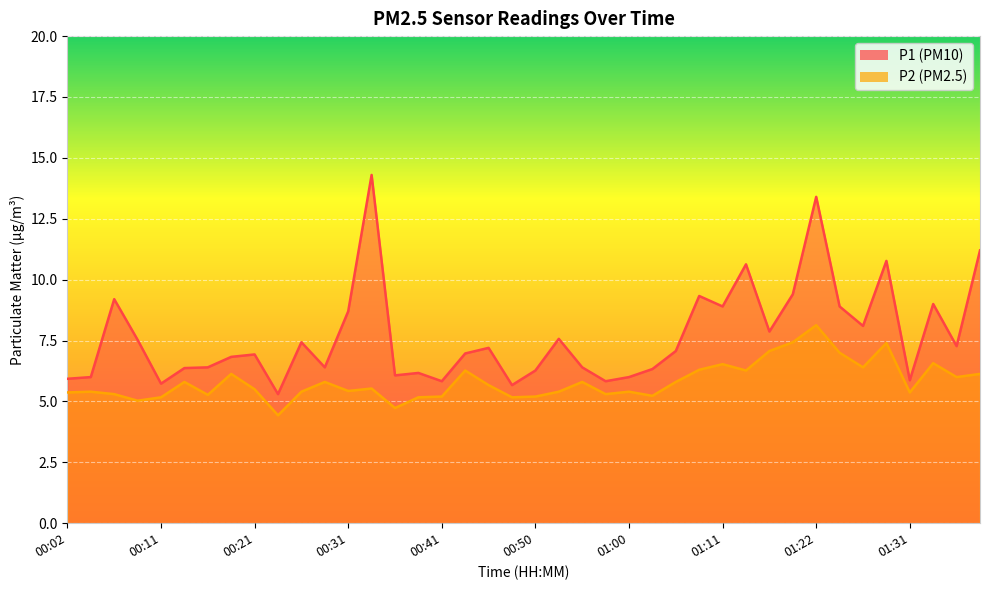

How many categories are shown in the chart?

40